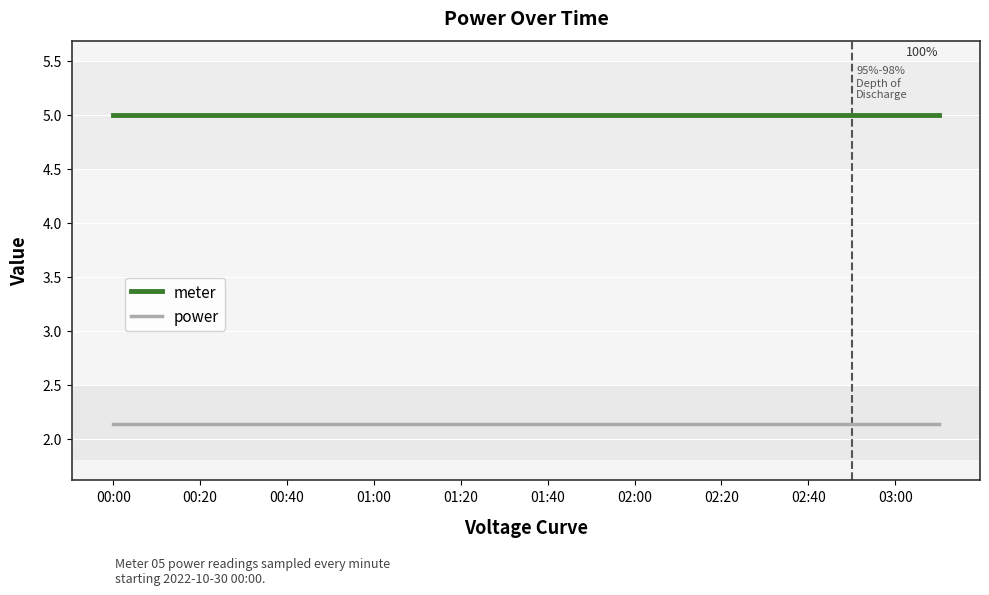

Which series has the largest total across all categories?

meter